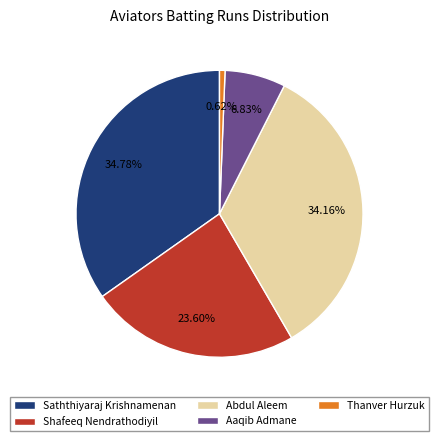

Is the sum of Saththiyaraj Krishnamenan and Abdul Aleem greater than half?

Yes